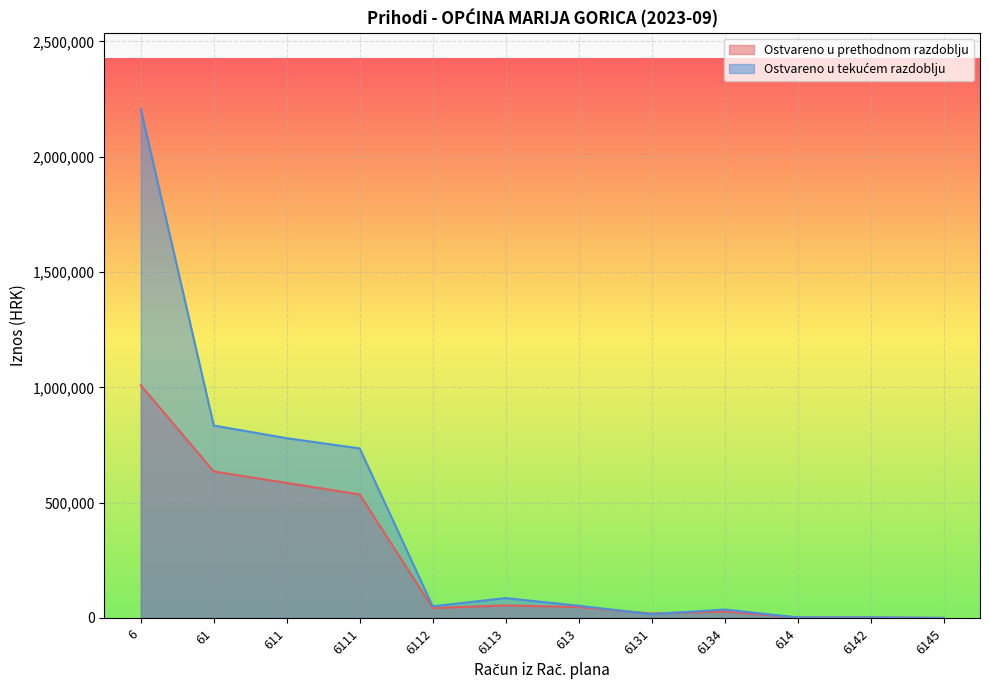

What is the difference between the maximum and minimum values in the Ostvareno u tekućem razdoblju series?

2206609.4